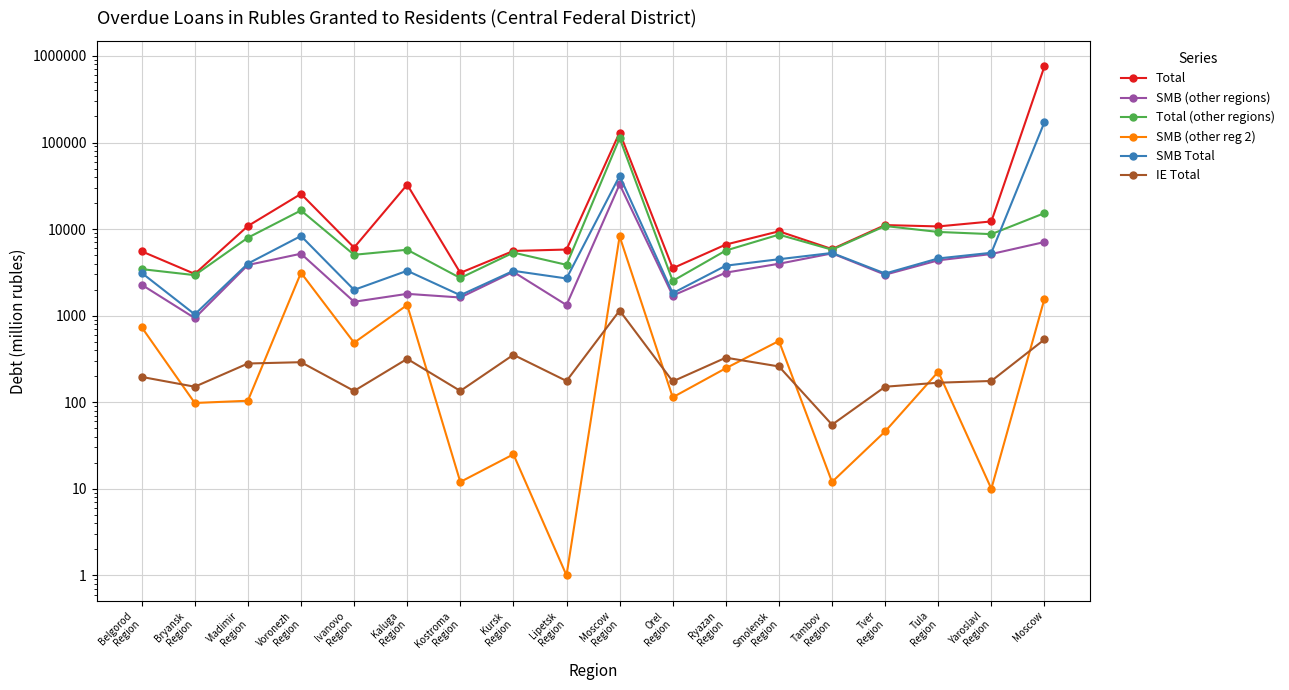

What is the lowest value of the SMB Total series?

1035